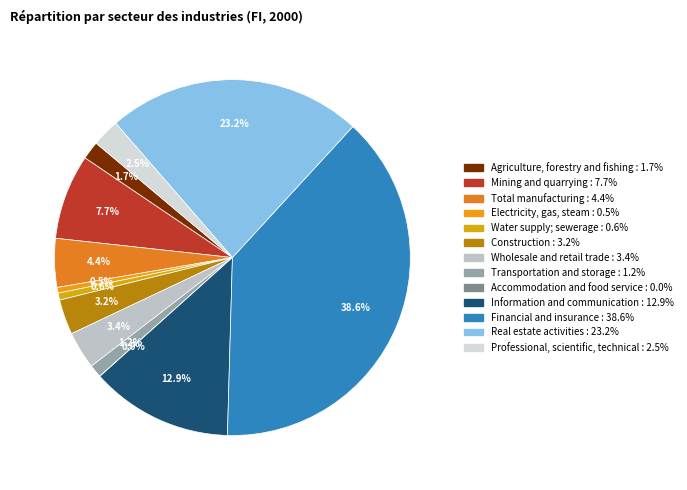

True or false: Agriculture, forestry and fishing accounts for 1% of the total.

False